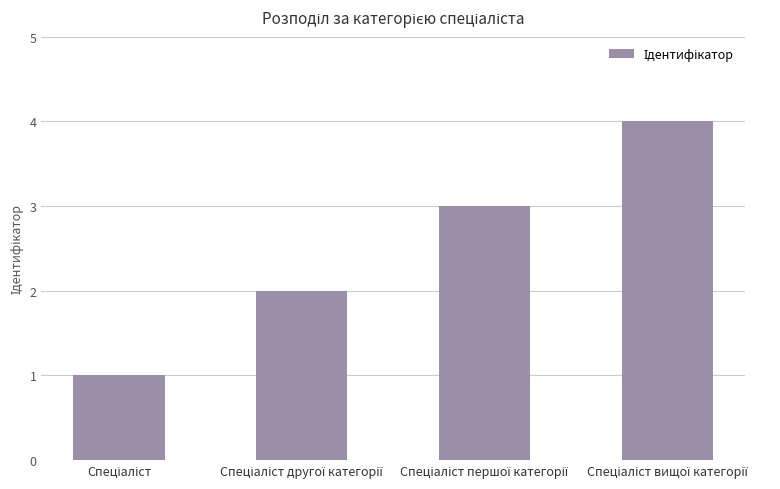

What is the maximum value shown in the chart?

4